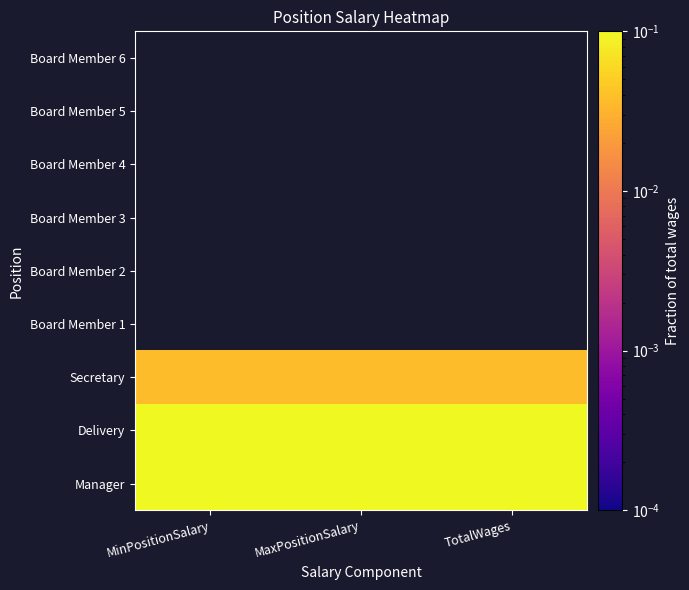

The Secretary series shows 0.1 at MinPositionSalary. True or false?

False